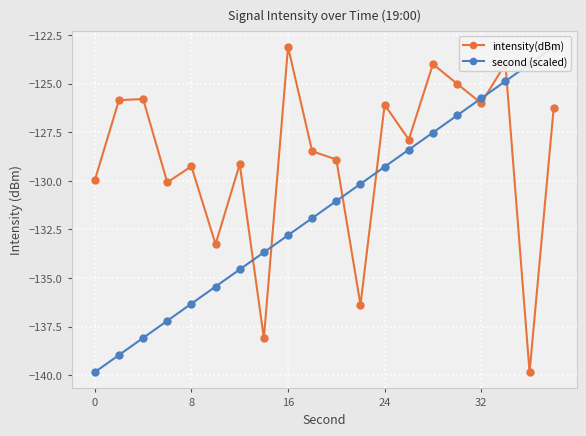

How many data points in intensity(dBm) are less than -127?

11